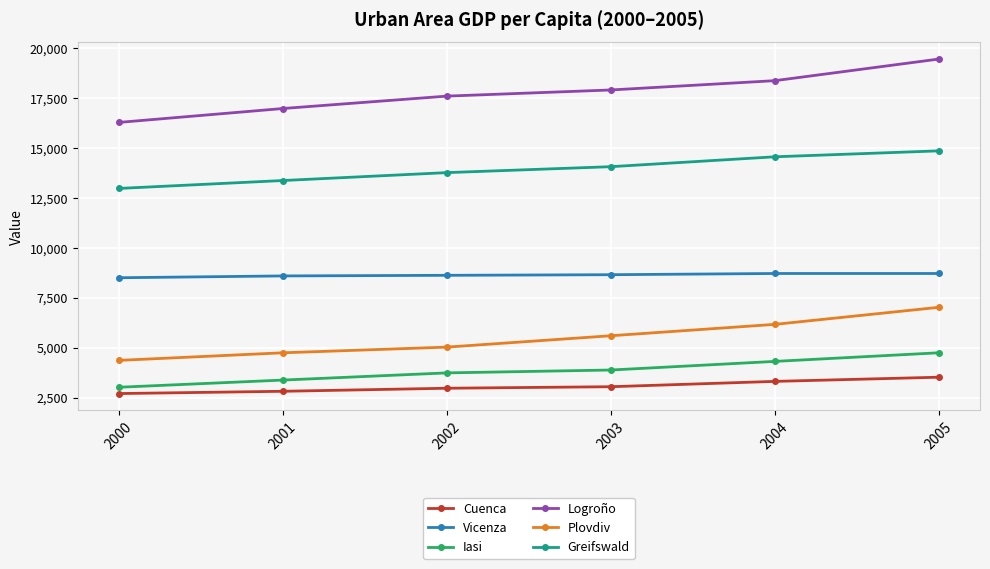

True or false: Cuenca and Greifswald intersect in this chart.

False